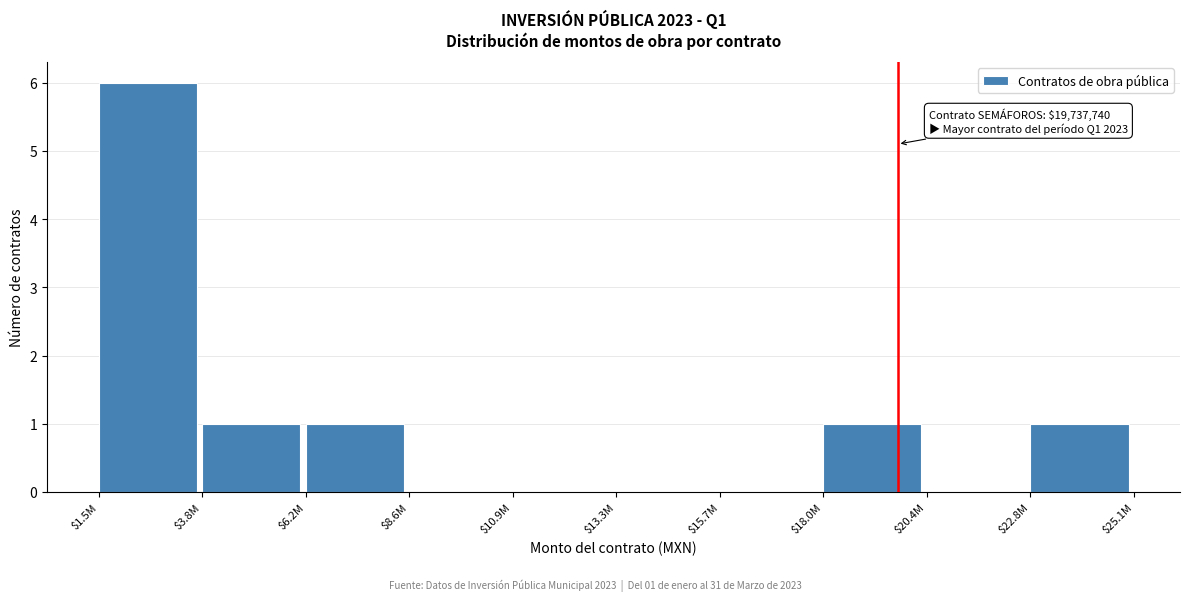

What is the sum of all values?

10